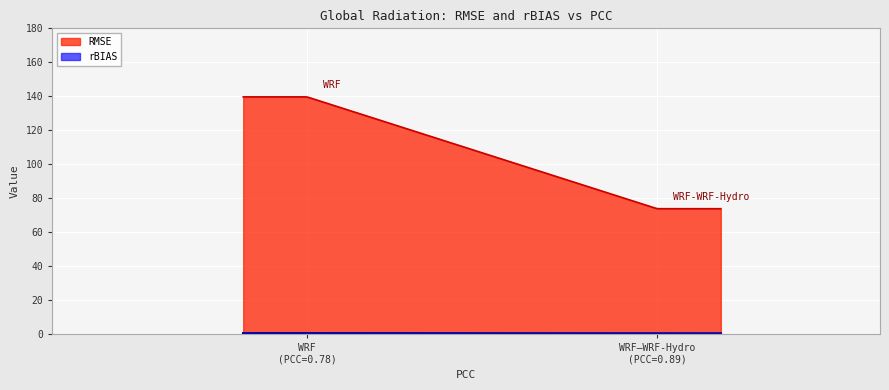

What is the sum of the rBIAS values at WRF-WRF-Hydro and WRF?

0.5